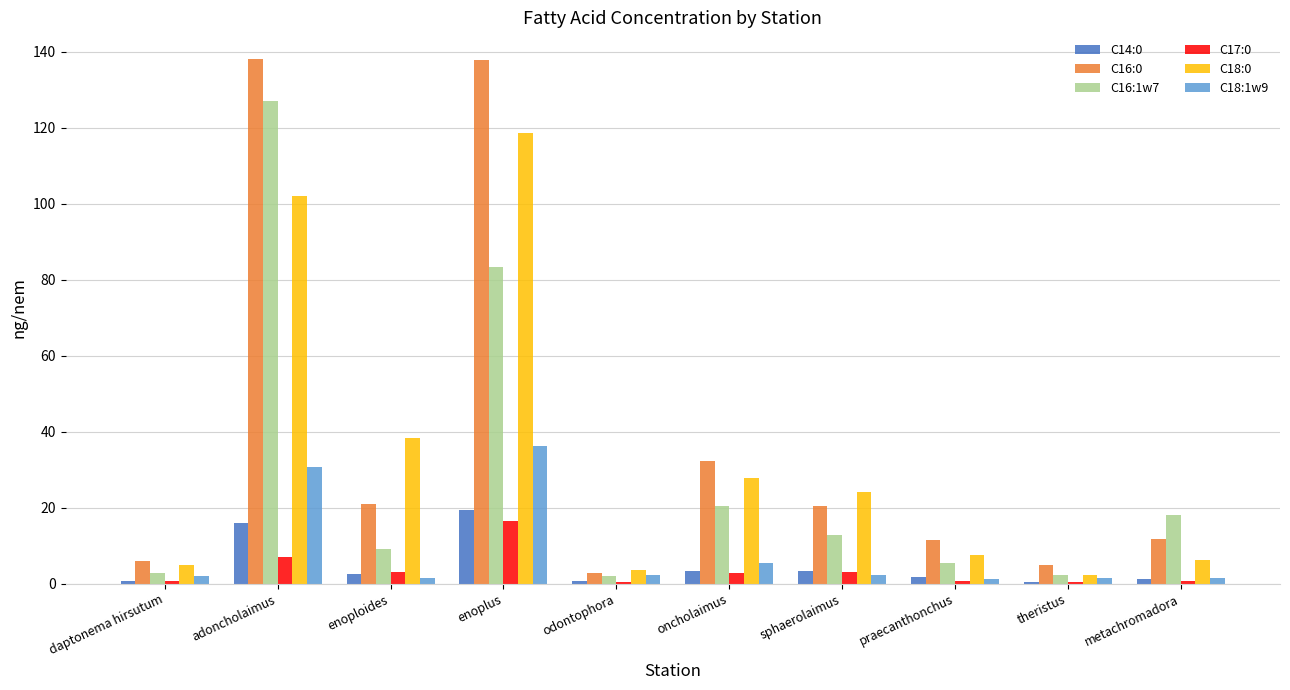

At which label is C16:0 closest to 70?

oncholaimus